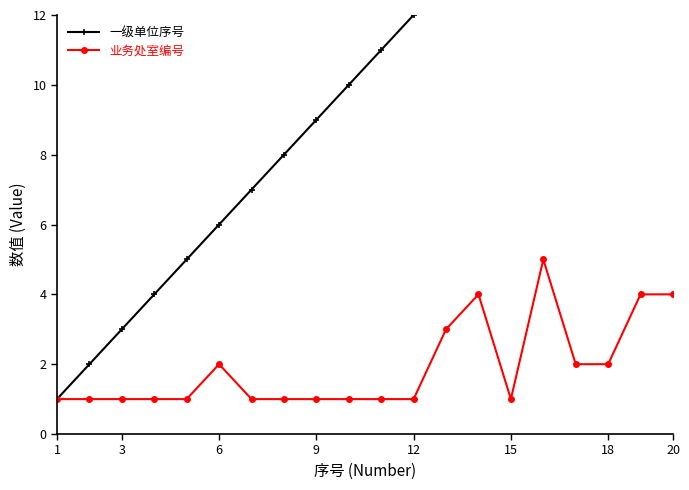

True or false: 业务处室编号 has more than 0 interior local peaks.

True